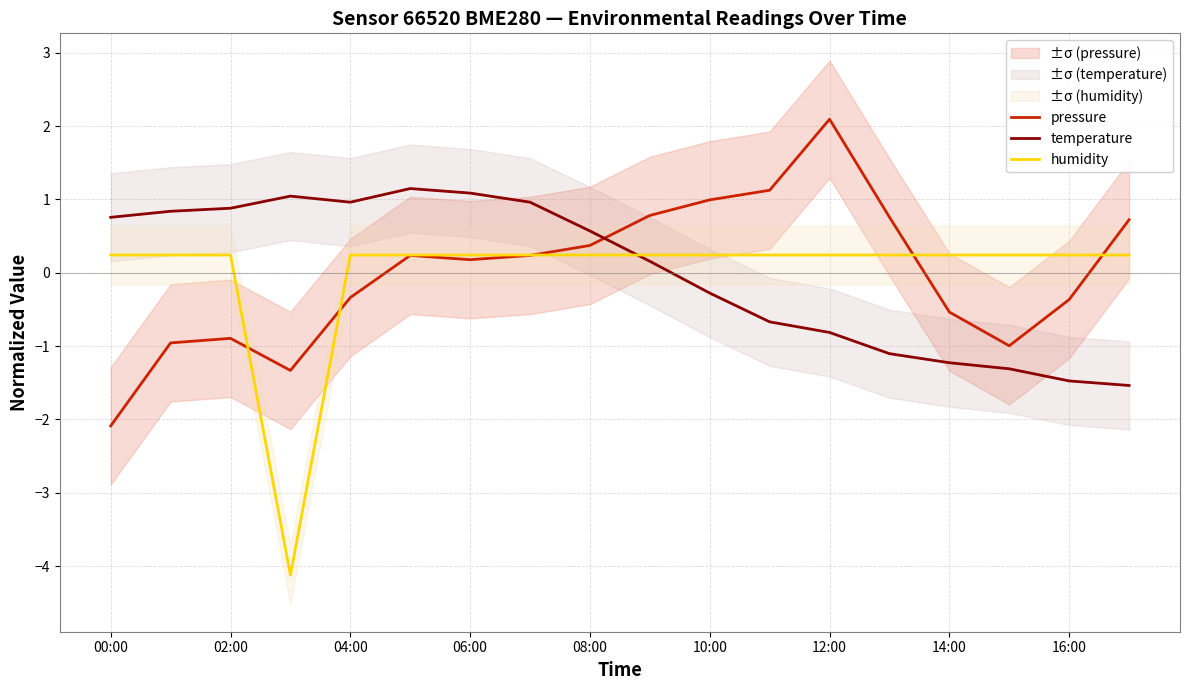

Where is temperature nearest to the value 0?

9